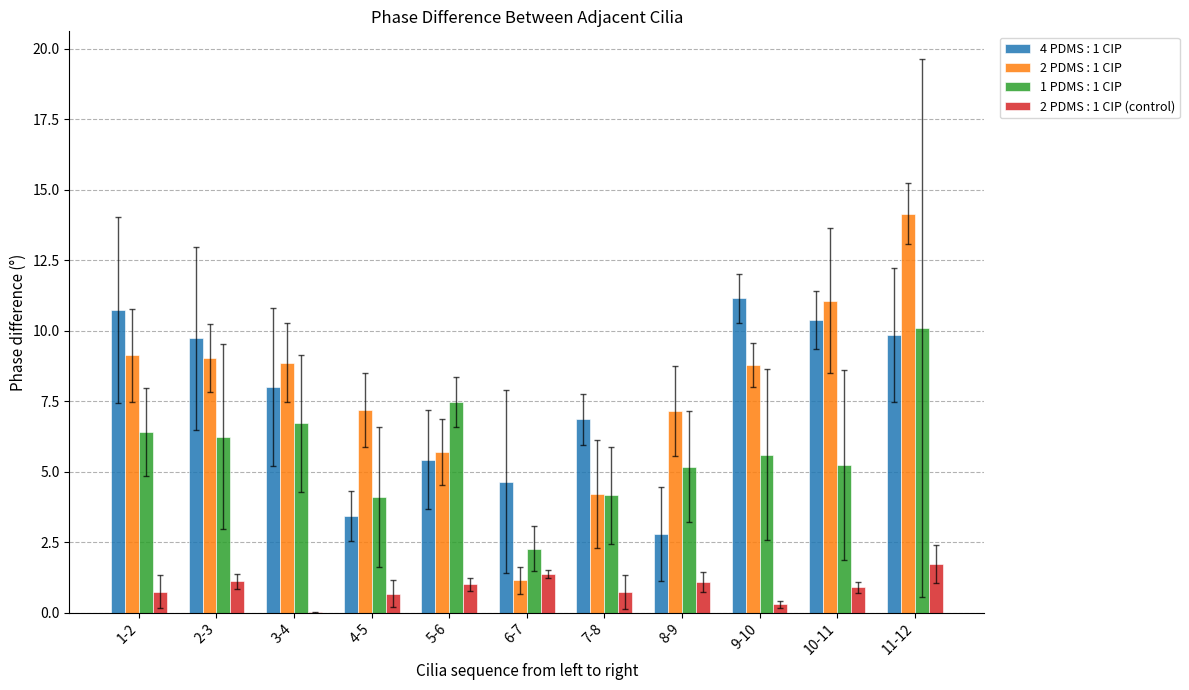

Between 6-7 and 7-8, which series saw the biggest shift?

2 PDMS : 1 CIP